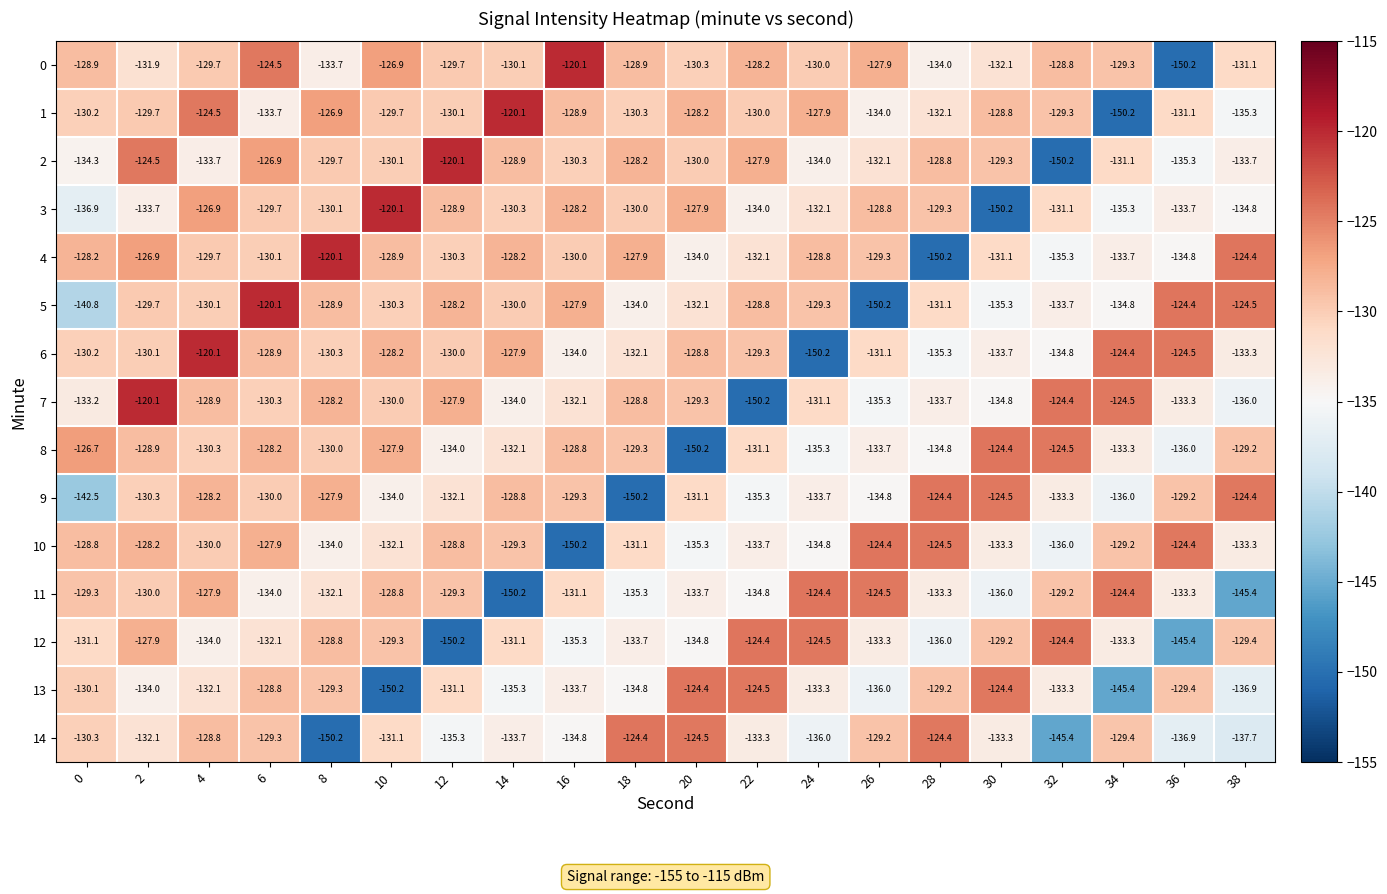

What is the maximum value shown in the chart?

-120.1